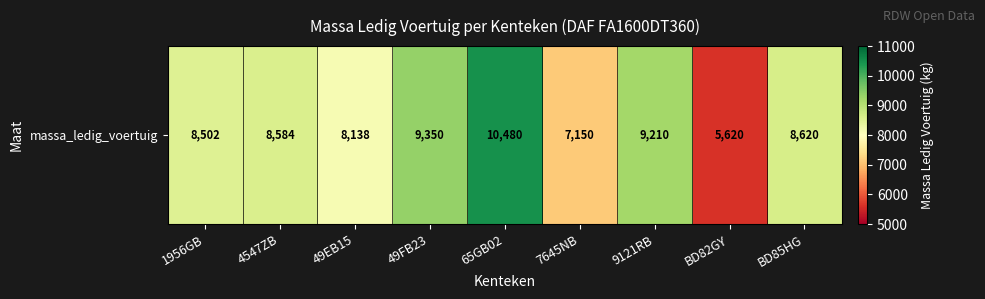

Which has a higher value, 4547ZB or 65GB02?

65GB02